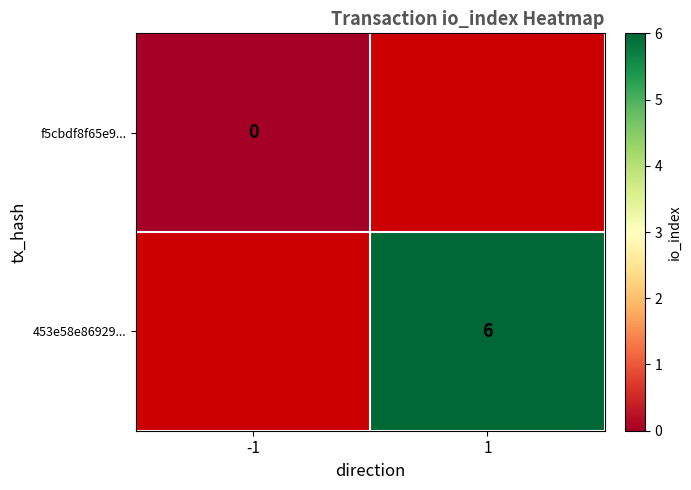

Between -1 and 1, which is larger?

1